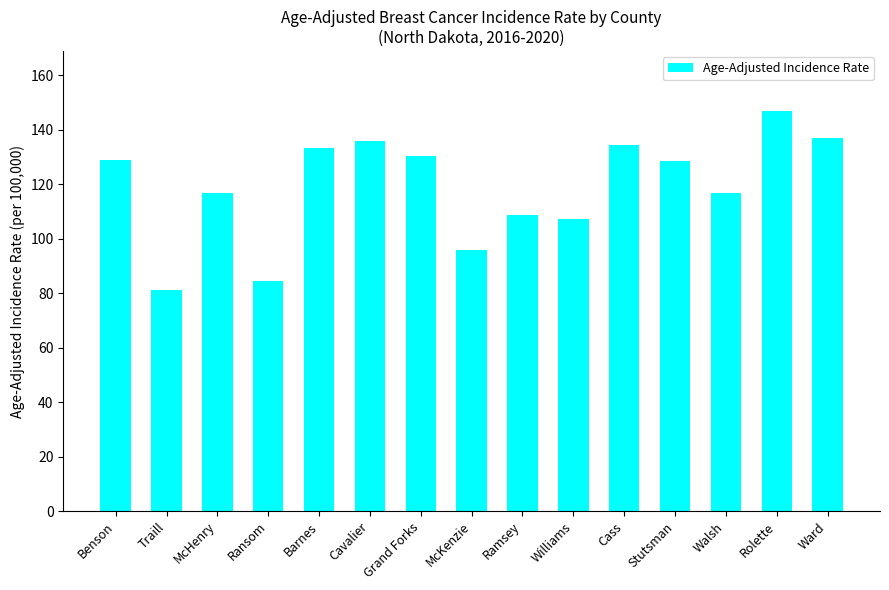

What is the minimum value shown in the chart?

81.2